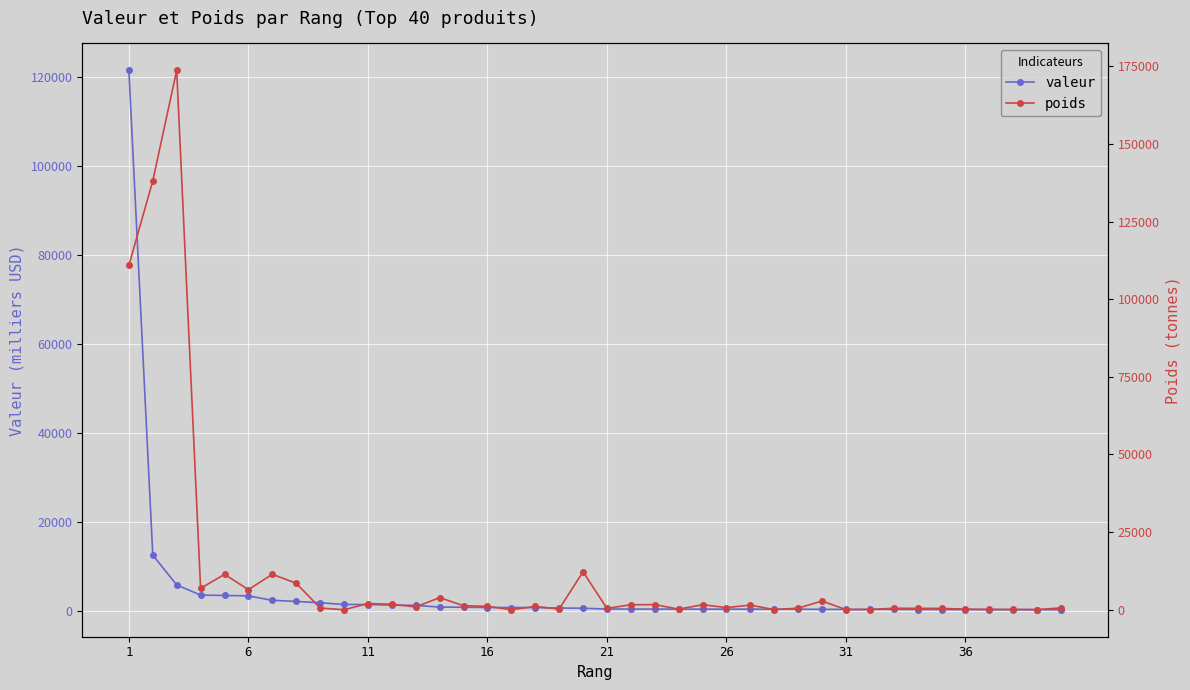

Rank the series at 36 from lowest to highest value.

valeur, poids